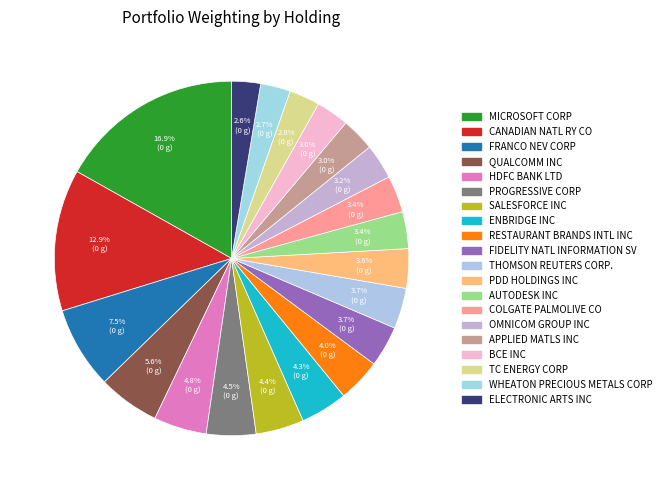

Rank the categories by value from highest to lowest.

MICROSOFT CORP, CANADIAN NATL RY CO, FRANCO NEV CORP, QUALCOMM INC, HDFC BANK LTD, PROGRESSIVE CORP, SALESFORCE INC, ENBRIDGE INC, RESTAURANT BRANDS INTL INC, FIDELITY NATL INFORMATION SV, THOMSON REUTERS CORP., PDD HOLDINGS INC, AUTODESK INC, COLGATE PALMOLIVE CO, OMNICOM GROUP INC, APPLIED MATLS INC, BCE INC, TC ENERGY CORP, WHEATON PRECIOUS METALS CORP, ELECTRONIC ARTS INC